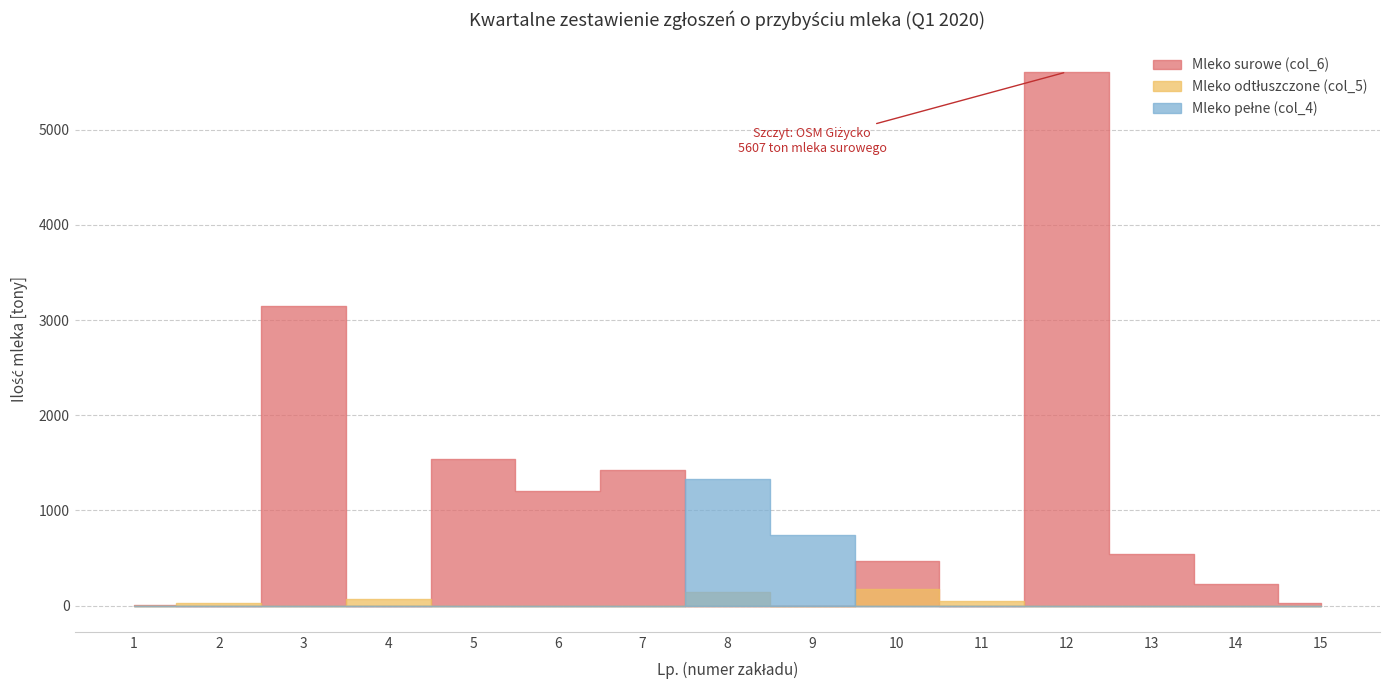

How many interior local peaks does the Mleko surowe (col_6) series have?

5